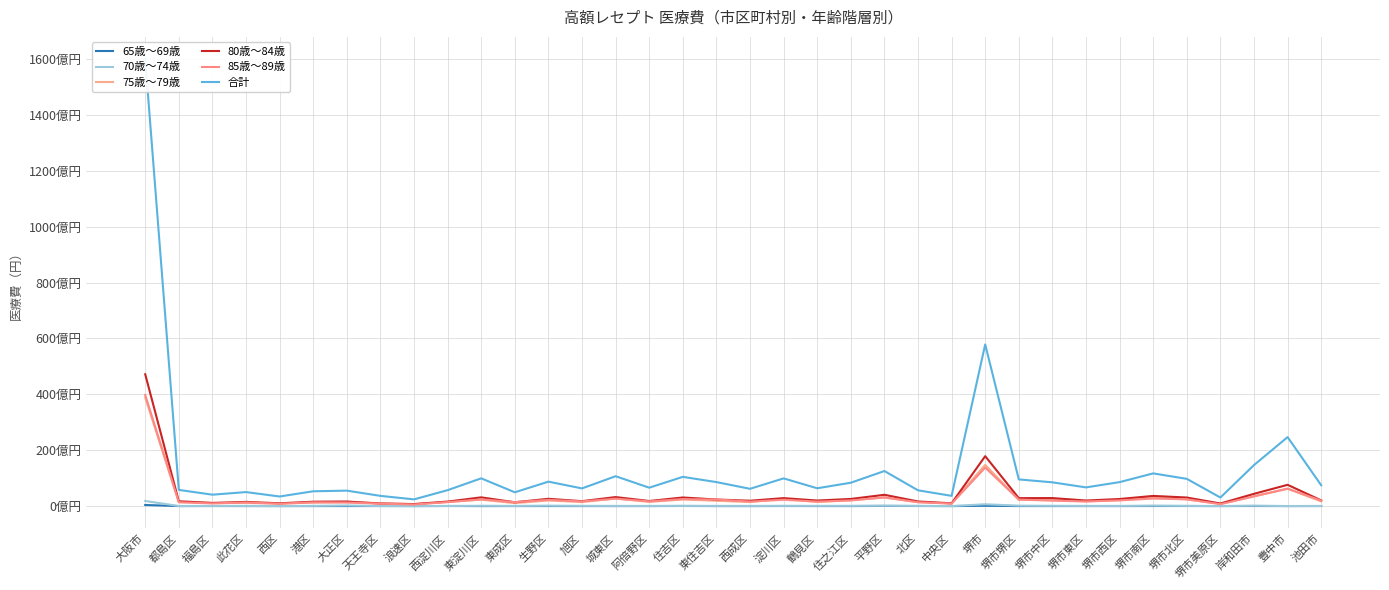

The 合計 series shows 34.1 at 堺市東区. True or false?

False